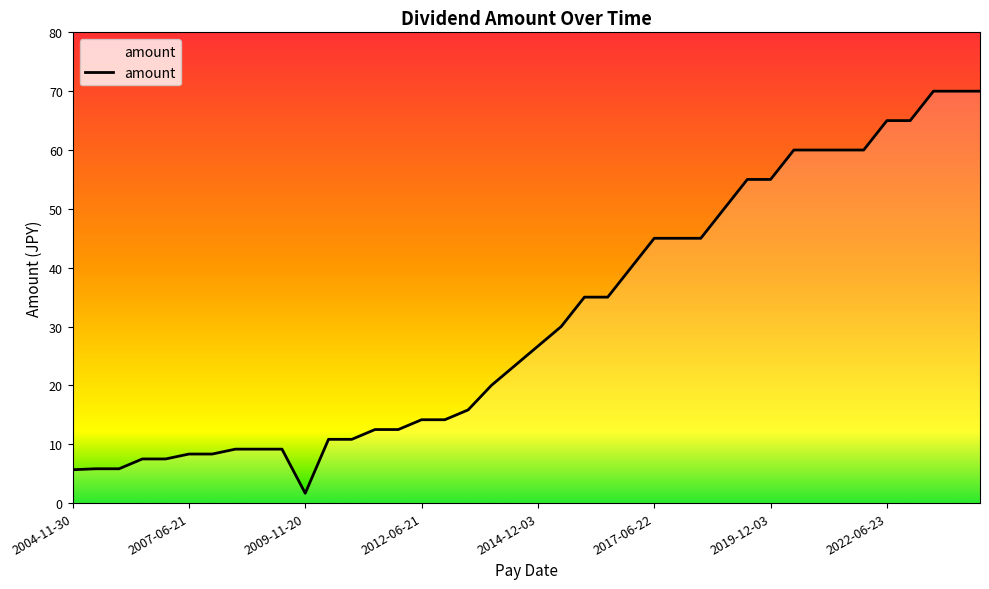

What is the greatest value displayed?

70.0